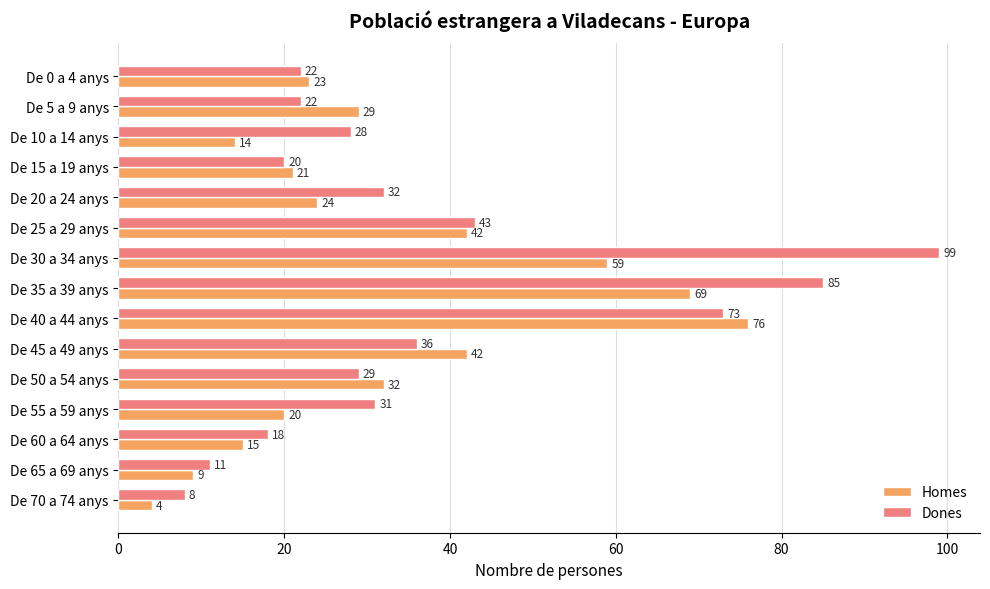

What is the sum of the Dones values at De 20 a 24 anys and De 10 a 14 anys?

60